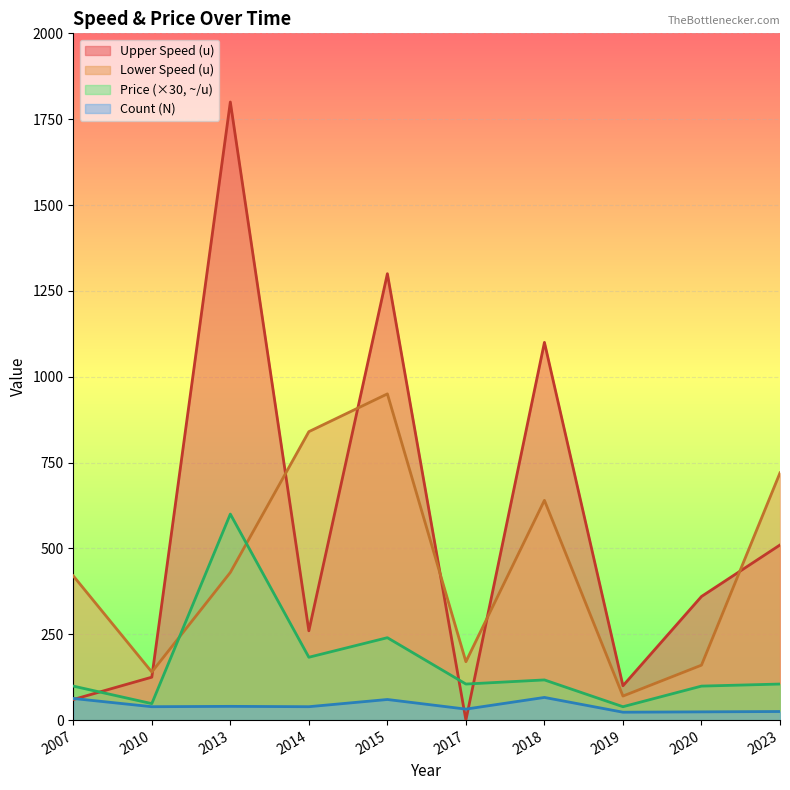

At which category does Lower Speed (u) reach its first local valley?

2010